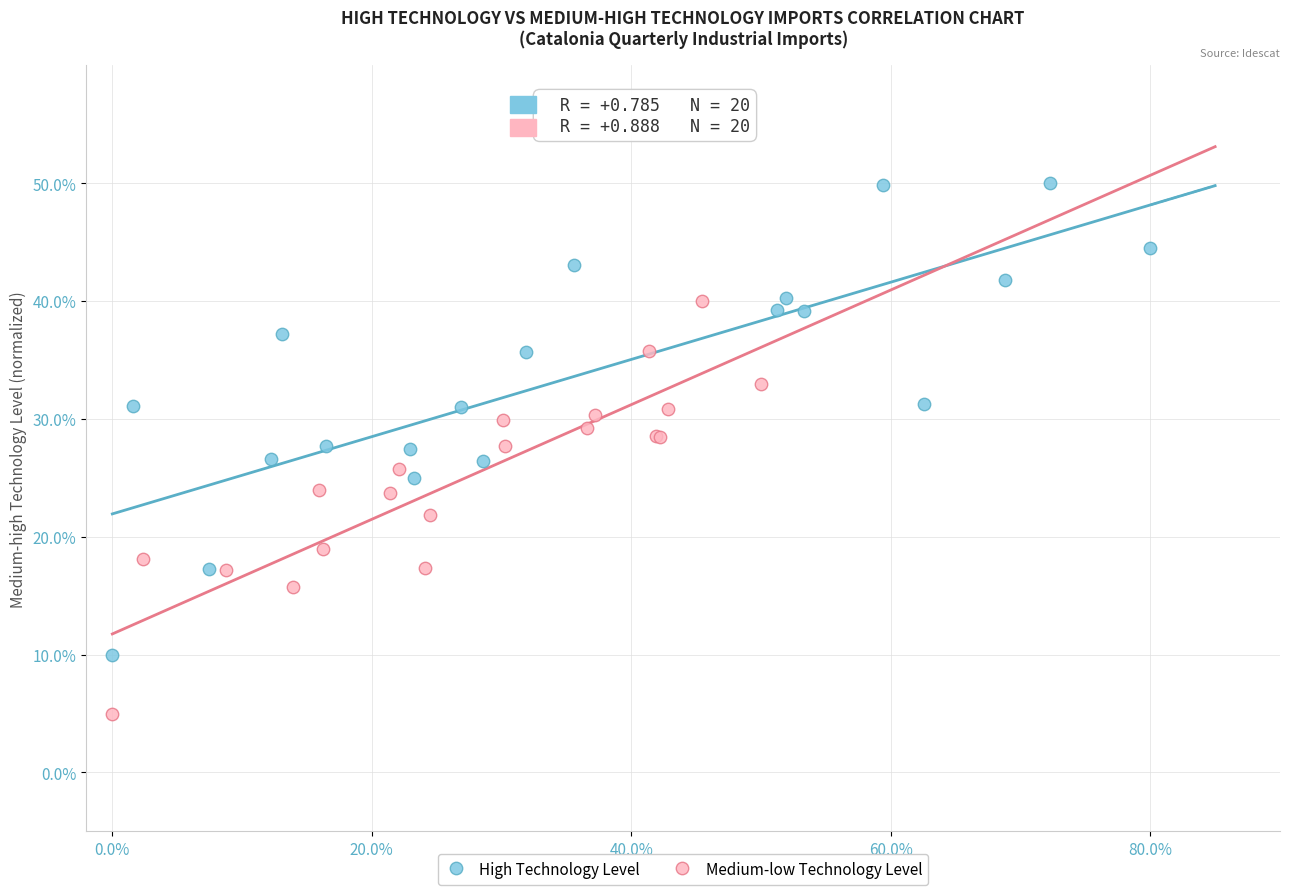

Which series reaches the maximum Y coordinate?

High Technology Level